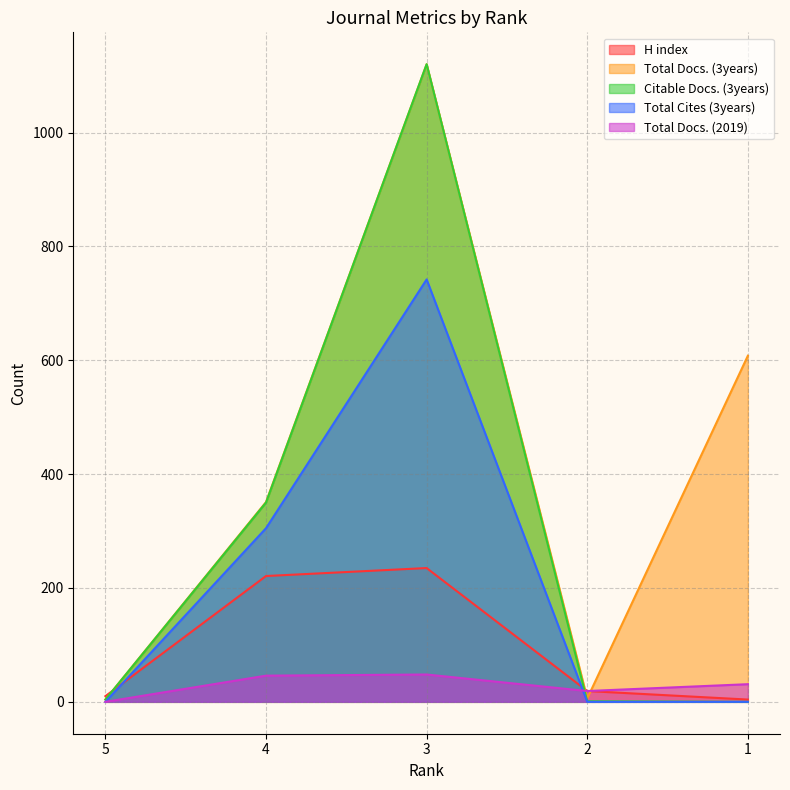

Reading left to right, transcribe all the data shown in this chart.

H index: 10	221	235	19	4
Total Docs. (3years): 4	351	1120	6	608
Citable Docs. (3years): 4	350	1120	1	0
Total Cites (3years): 0	305	742	0	0
Total Docs. (2019): 0	46	48	19	31